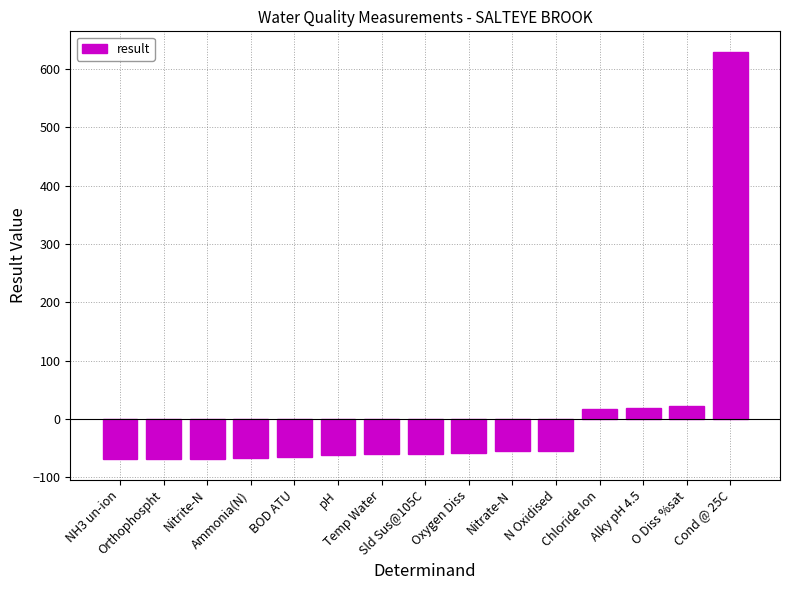

How many negative values are there?

11